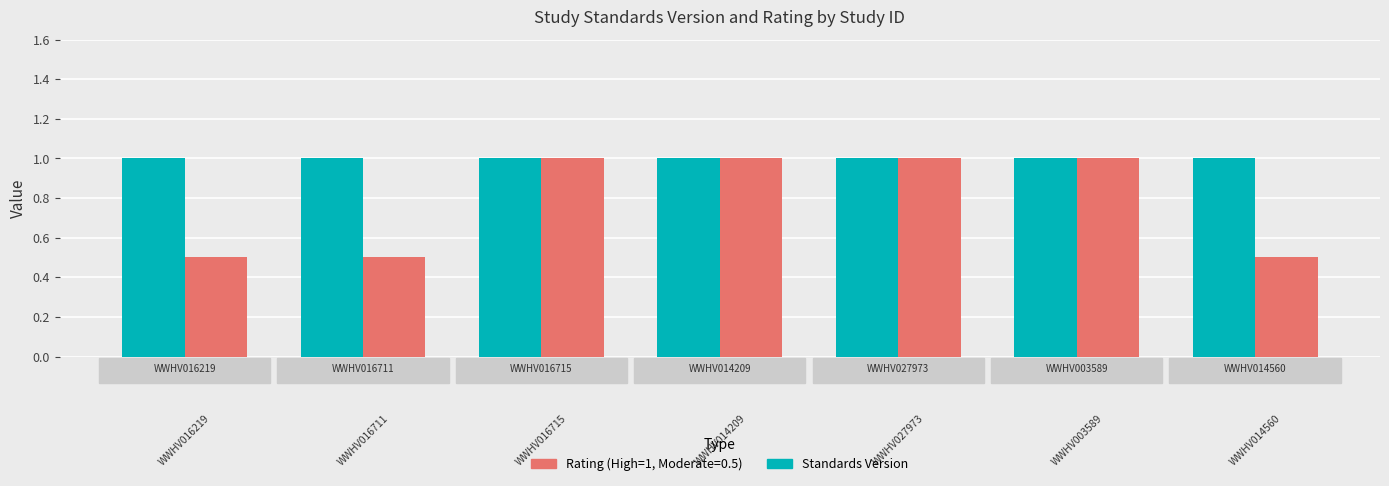

Reading right to left, list all the values displayed in this chart.

Standards Version: 1.0	1.0	1.0	1.0	1.0	1.0	1.0
Rating: 0.5	1.0	1.0	1.0	1.0	0.5	0.5